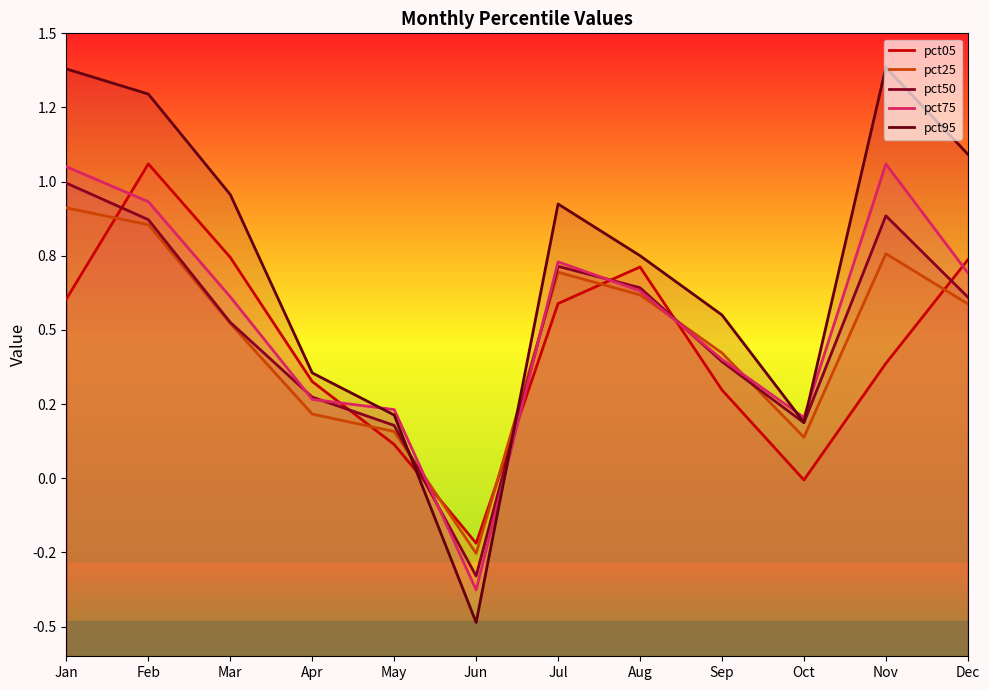

Is this an area chart (filled region under the line)?

No